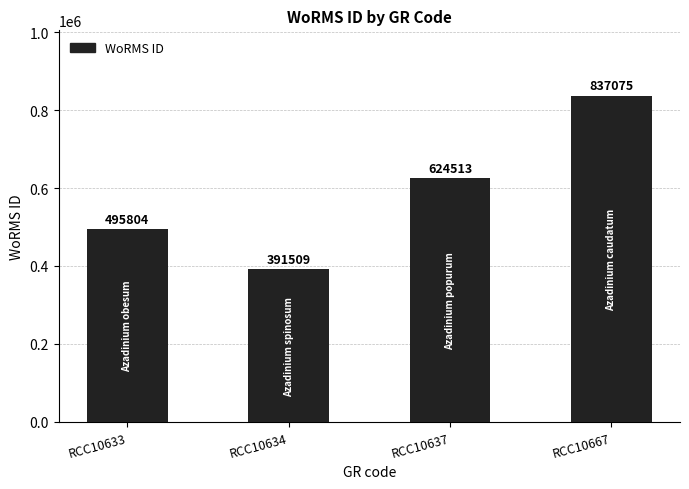

How many data points does each series have?

4